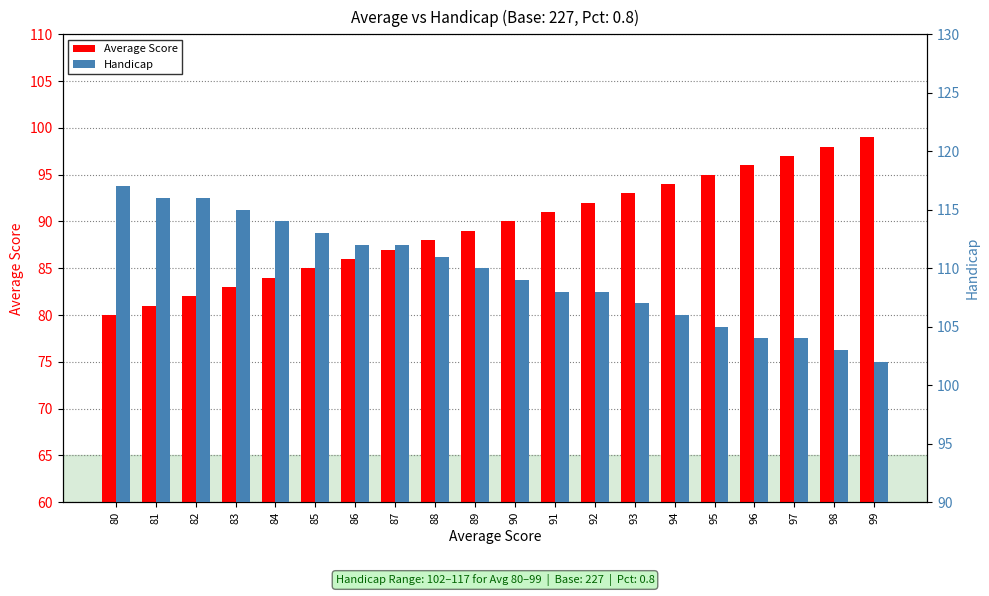

The Handicap series shows 161 at 95. True or false?

False